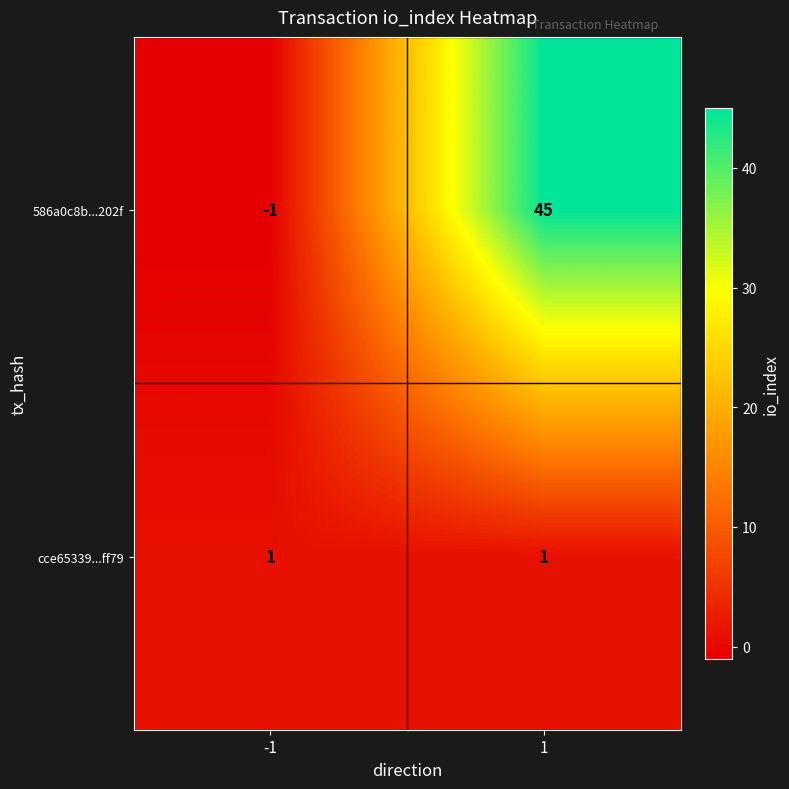

What is the maximum value shown in the chart?

45